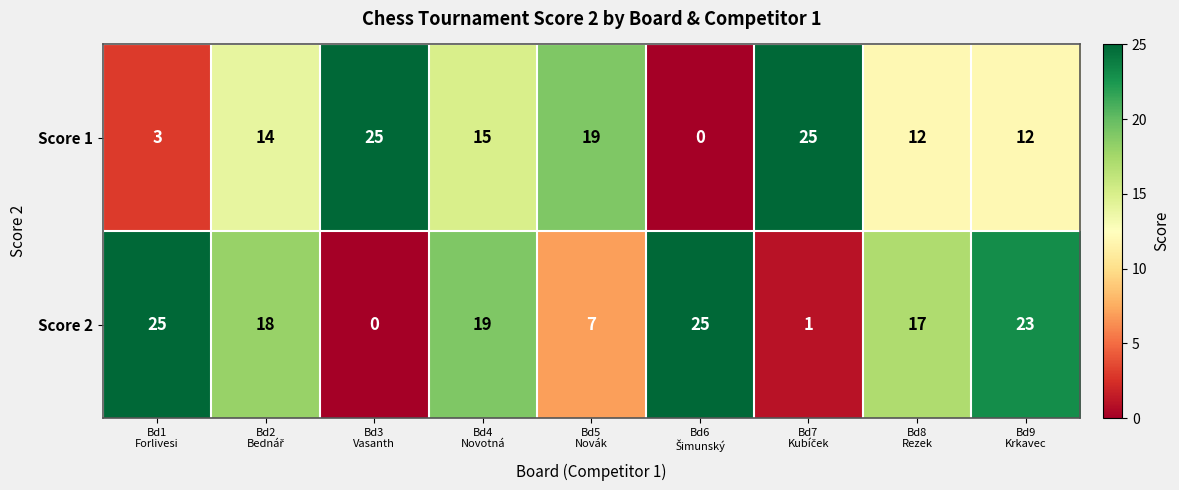

Reading left to right, list all the values displayed in this chart.

Score 1: 3	14	25	15	19	0	25	12	12
Score 2: 25	18	0	19	7	25	1	17	23